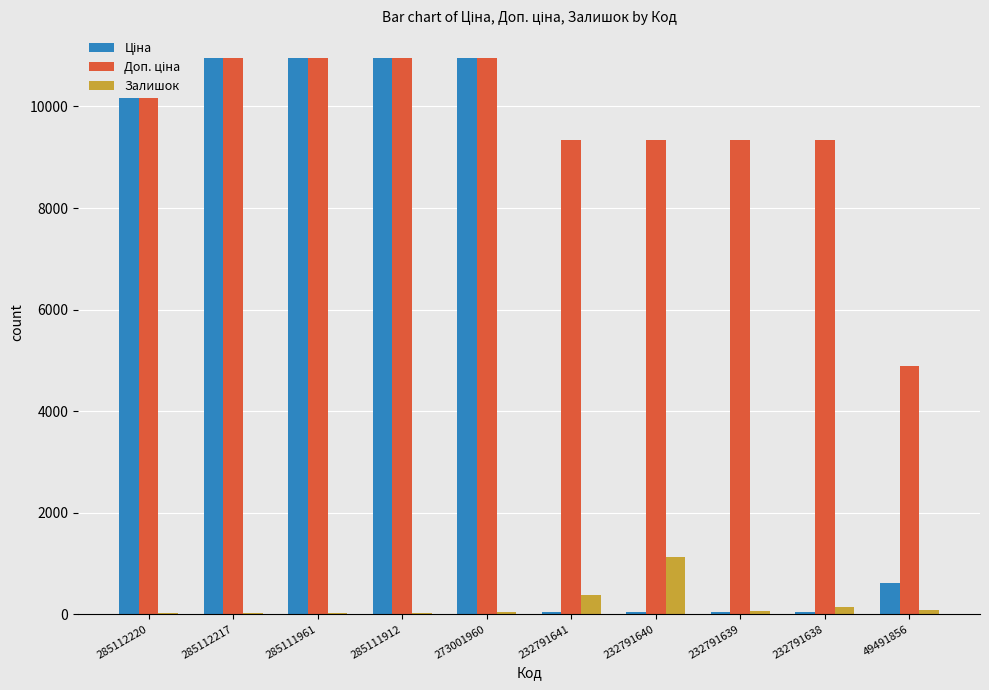

Is it true that Ціна equals 20.7 at 232791638?

False